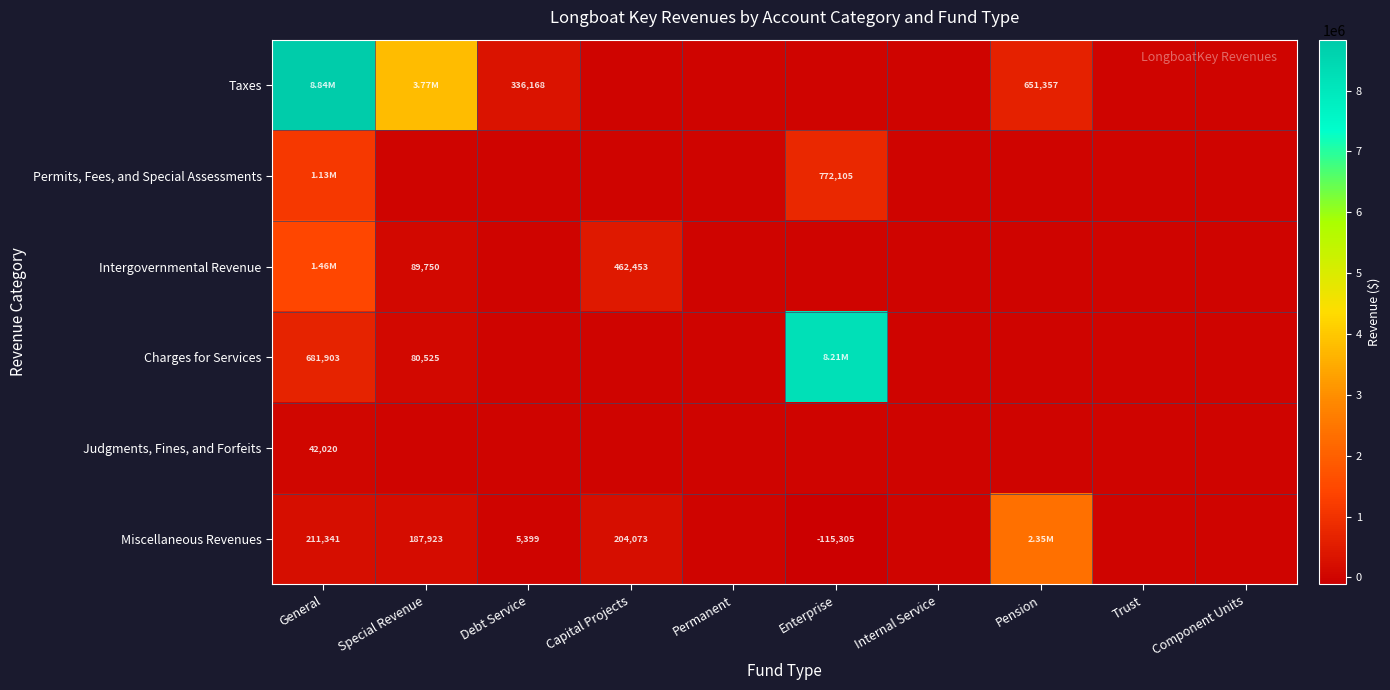

At which label is Taxes closest to 4418553?

Special Revenue